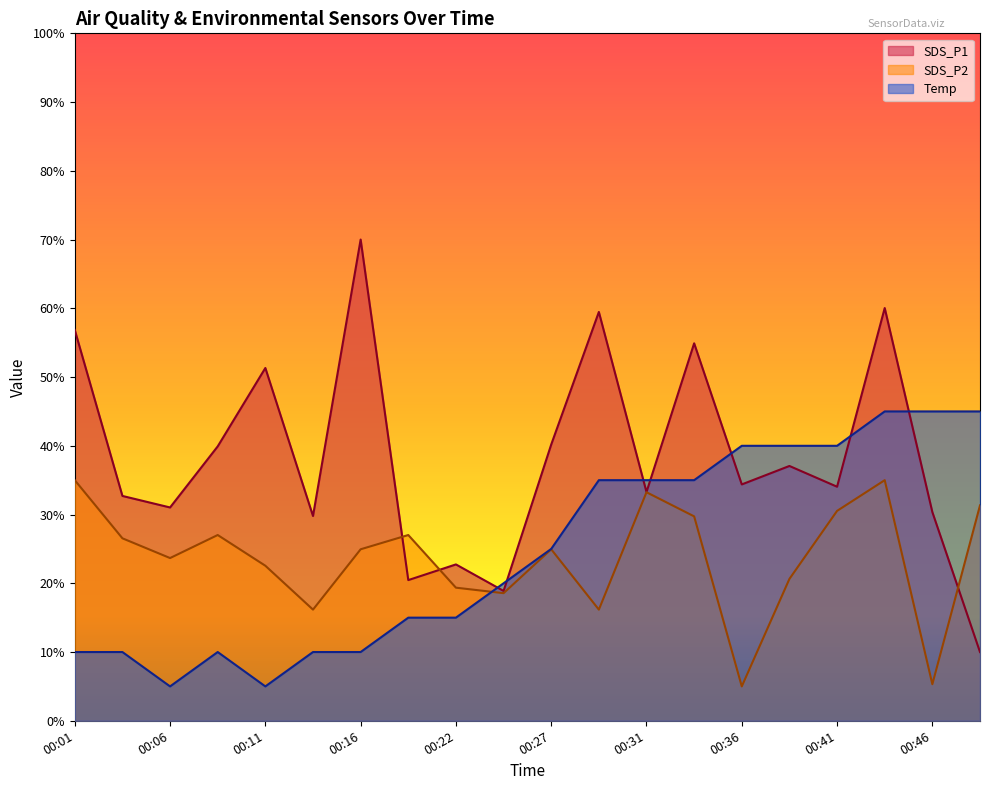

Reading left to right, list all the values displayed in this chart.

SDS_P1: 56.9	32.7	31.0	39.9	51.3	29.8	70.0	20.5	22.7	18.9	40.2	59.5	33.3	54.9	34.4	37.1	34.0	60.0	30.4	10.0
SDS_P2: 35.0	26.5	23.7	27.0	22.6	16.2	24.9	27.0	19.4	18.6	24.9	16.2	33.2	29.7	5.0	20.6	30.5	35.0	5.3	31.3
Temp: 10.0	10.0	5.0	10.0	5.0	10.0	10.0	15.0	15.0	20.0	25.0	35.0	35.0	35.0	40.0	40.0	40.0	45.0	45.0	45.0